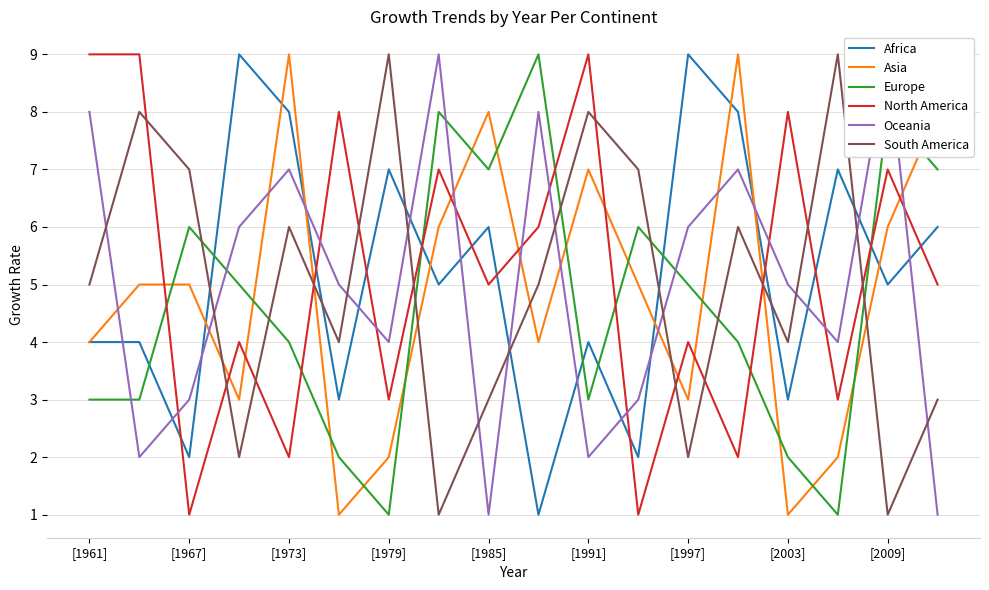

The Asia series shows 4 at [1961]. True or false?

True